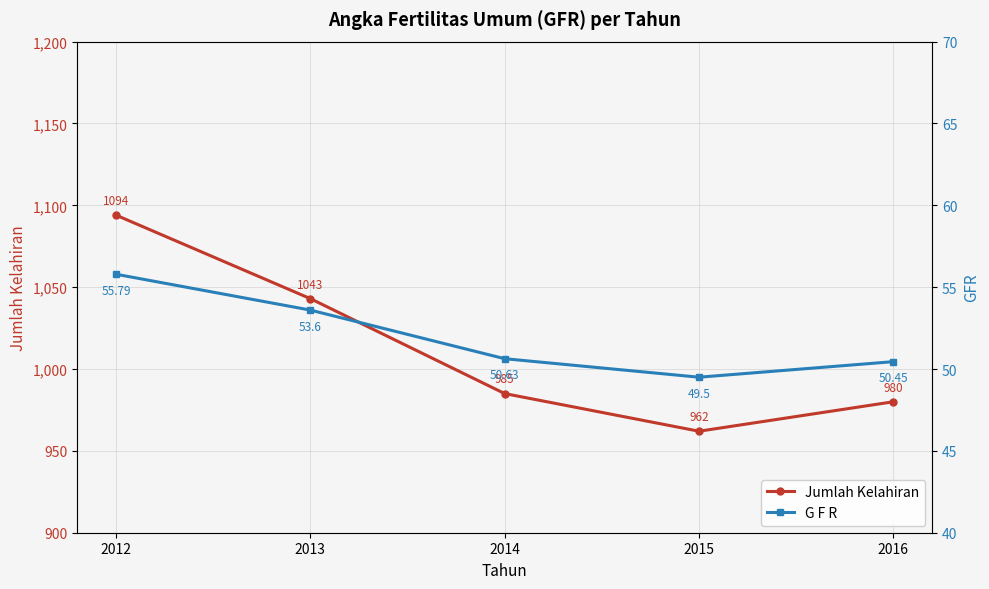

Does the chart have visible grid lines?

Yes